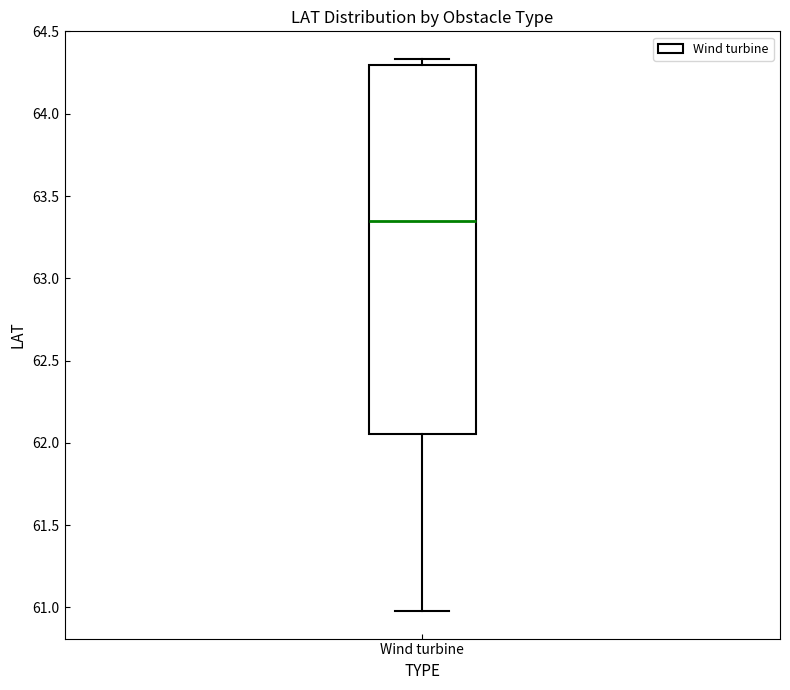

Transcribe this box plot: give where the median line is, the range the box spans, and where the two whiskers end, as read against the y-axis. The values are not printed on the chart, so give them approximately, as read against the axis.

median 63.35, box 62.05 to 64.30, whiskers 61.00 to 64.35